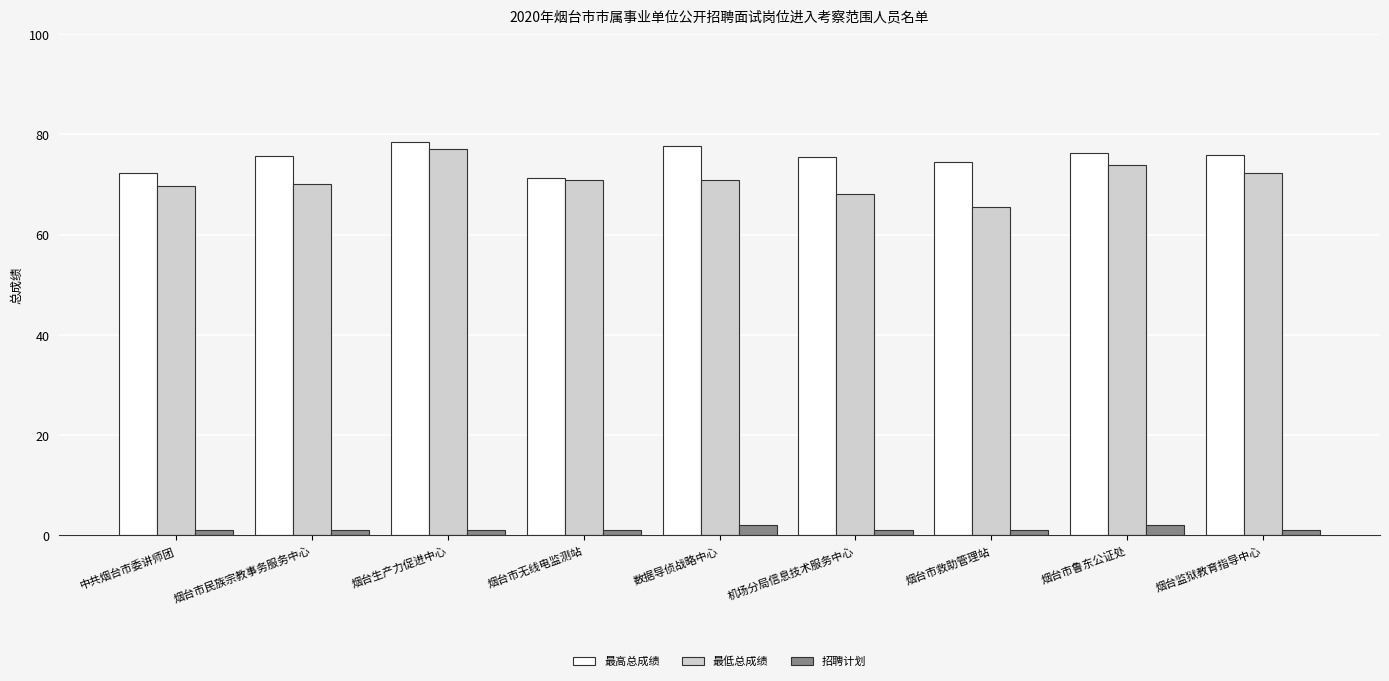

What is the greatest value displayed?

78.5